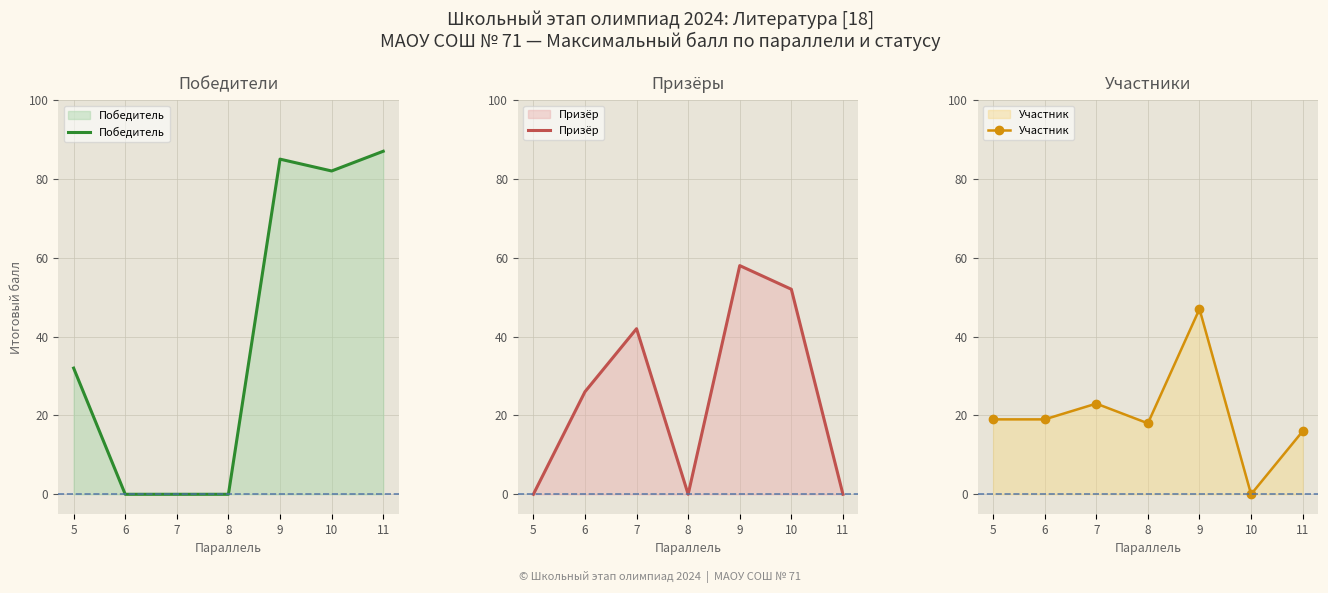

Which series has the widest spread of values?

Победитель